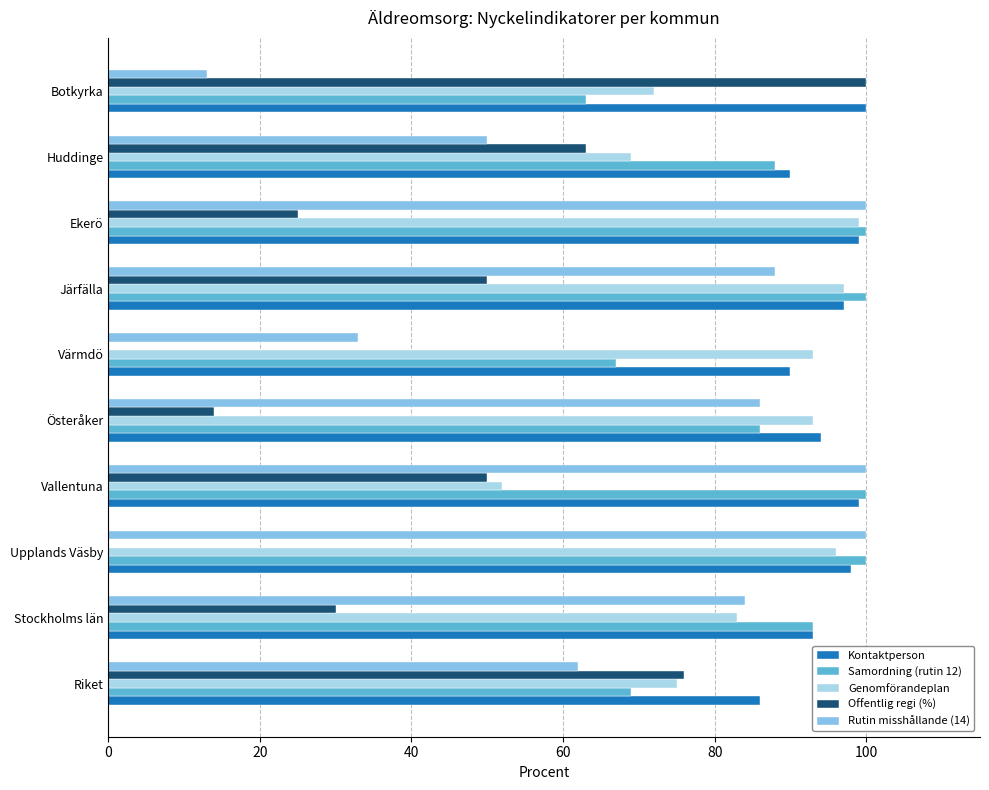

What is the sum of the Offentlig regi (%) values at Upplands Väsby and Riket?

76